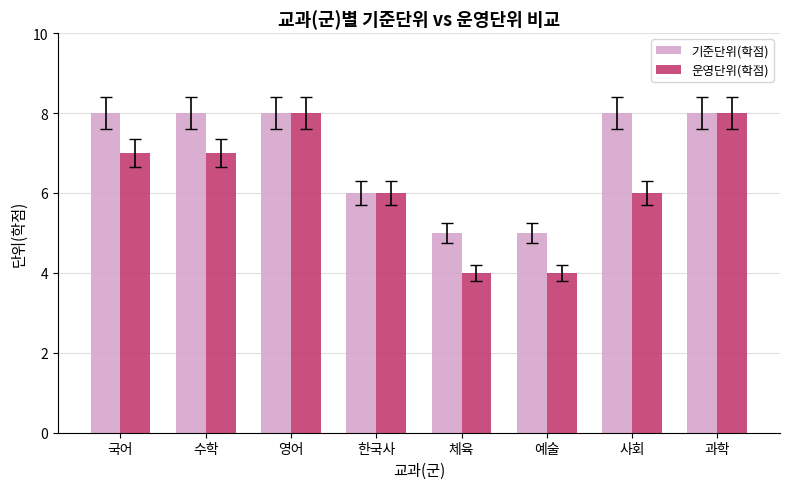

Count the 운영단위(학점) values in the range 6 to 8.

6